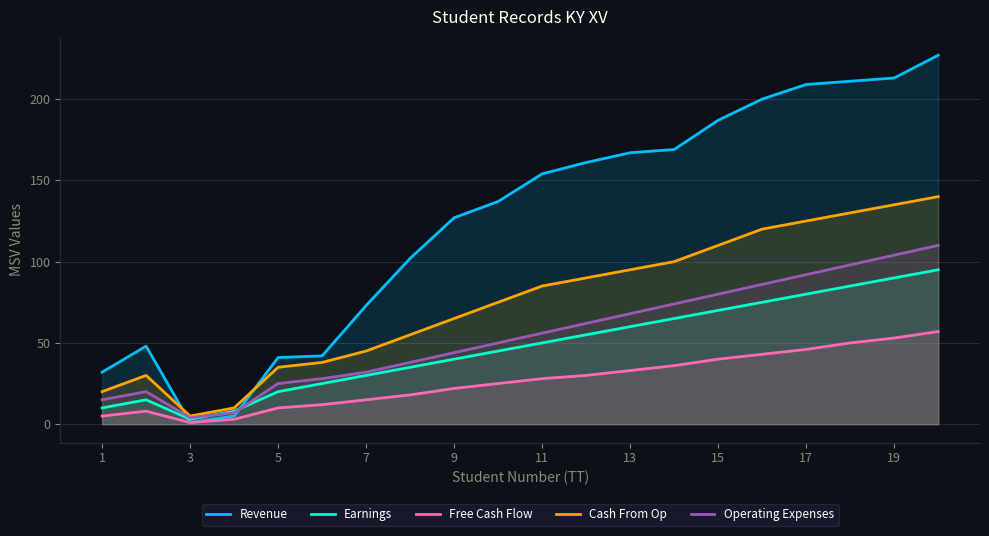

True or false: Operating Expenses has more than 0 interior local peaks.

True